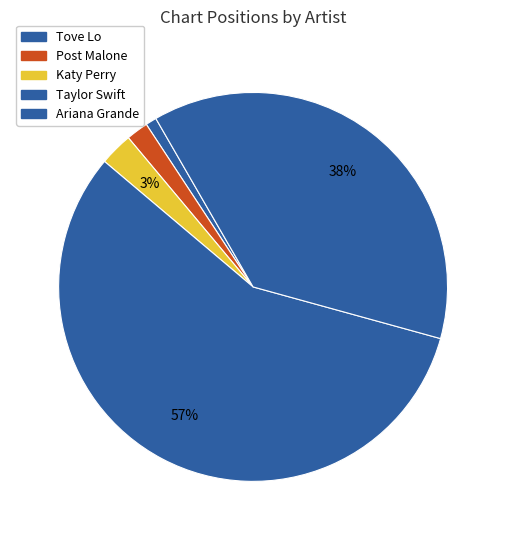

To the nearest percent, what is the combined percentage of Tove Lo and Post Malone?

3%